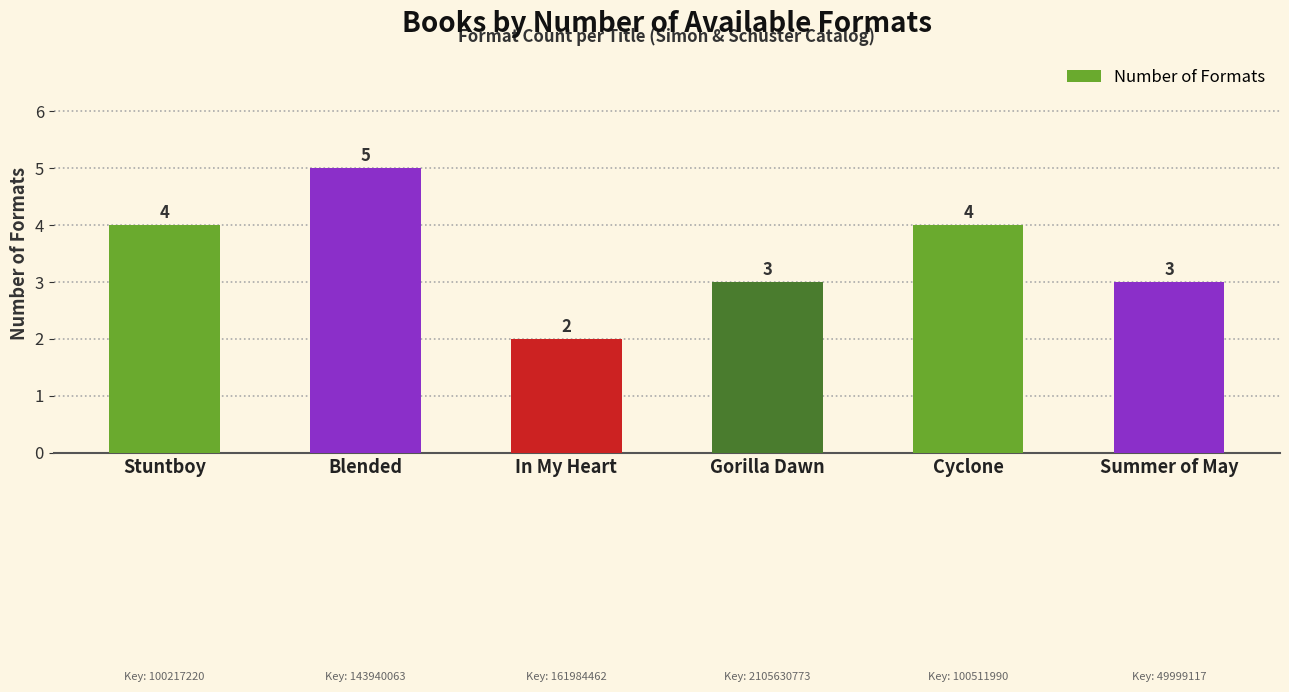

Count the number of categories in the chart.

6